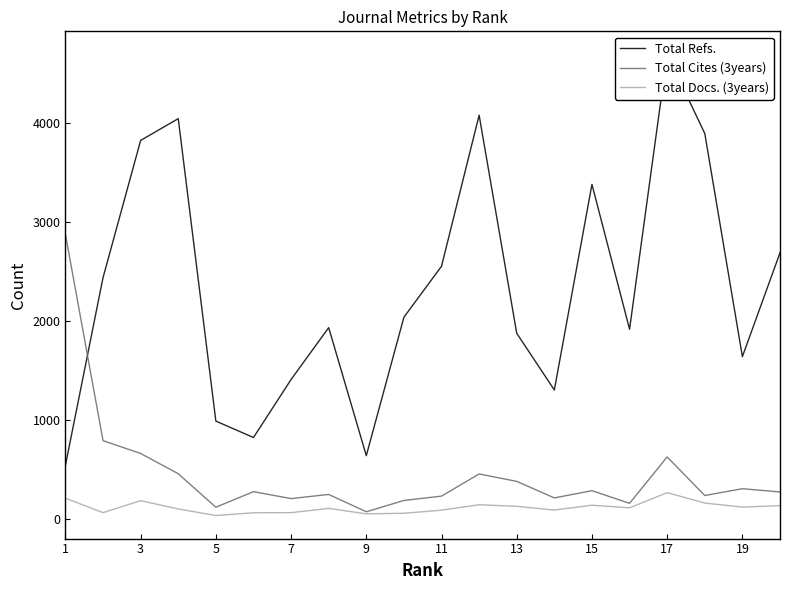

The value of Total Docs. (3years) at 17 is 270. True or false?

True